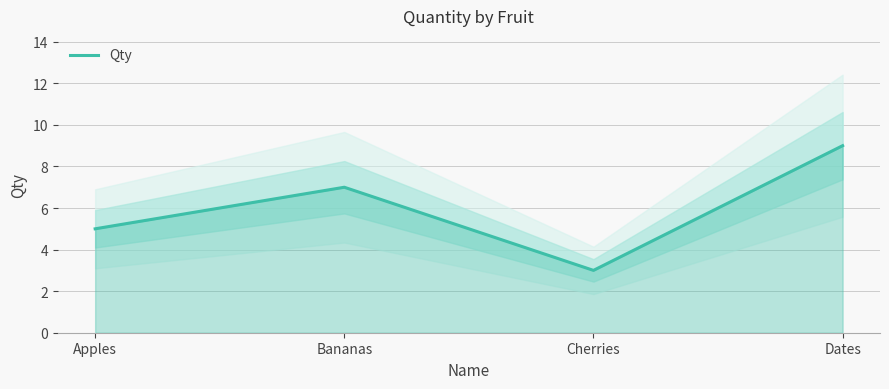

What is the difference between the second highest and second lowest values?

2